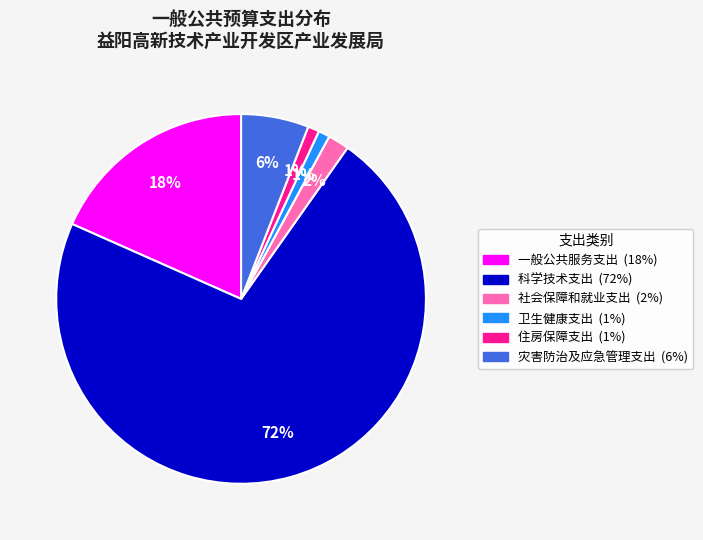

True or false: 卫生健康支出 accounts for 1% of the total.

True